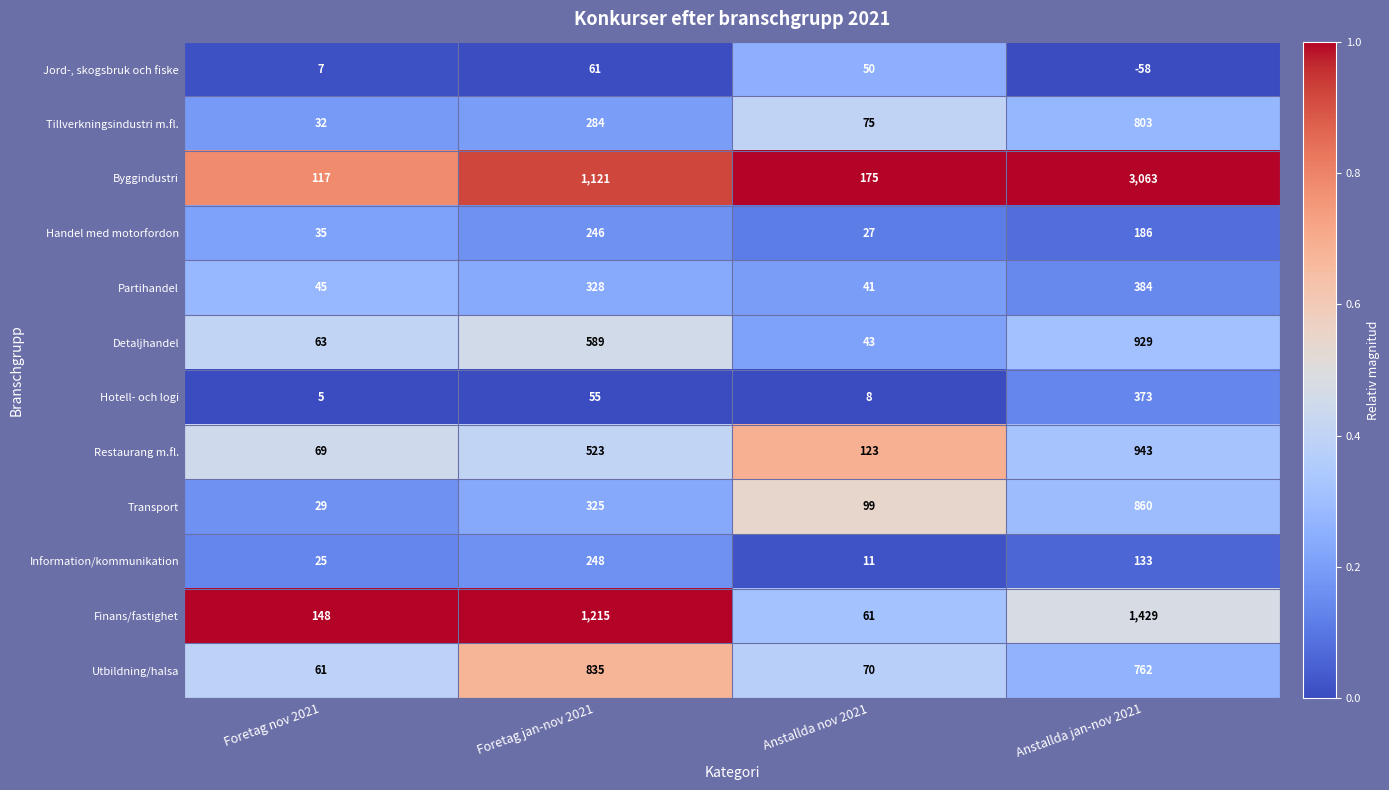

The Partihandel series shows 41 at Anstallda nov 2021. True or false?

True